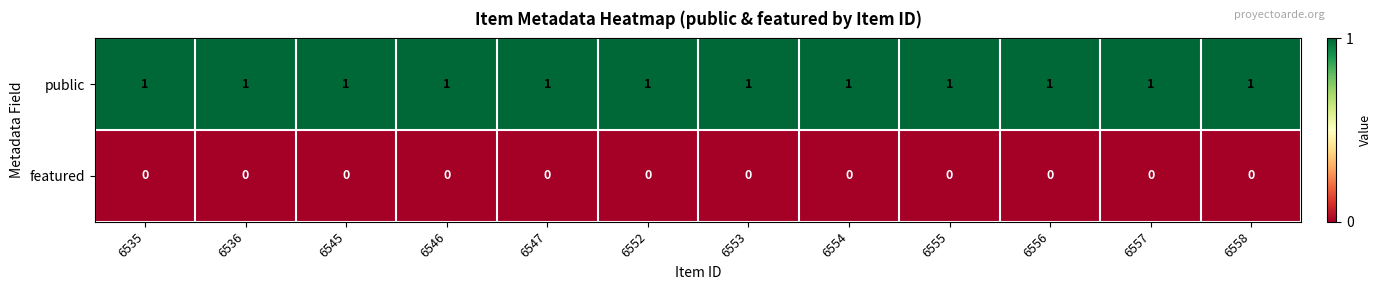

Is it true that public equals 0 at 6546?

False